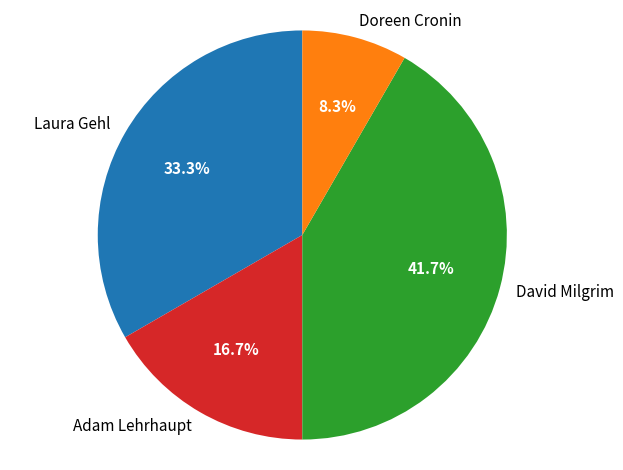

What is the smallest slice in the pie chart?

Doreen Cronin